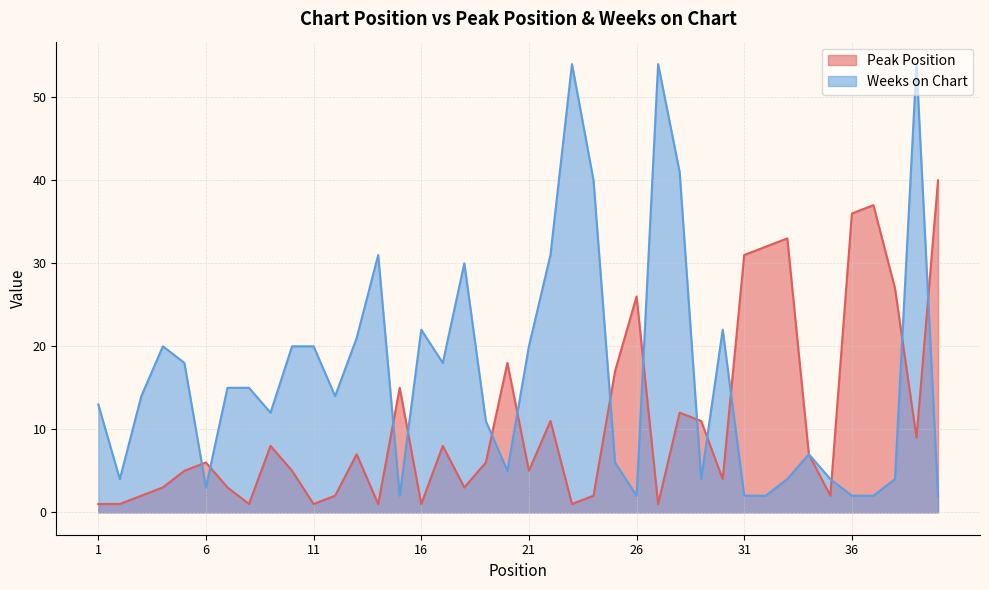

List the series in order of their peak value, lowest first.

Peak Position, Weeks on Chart